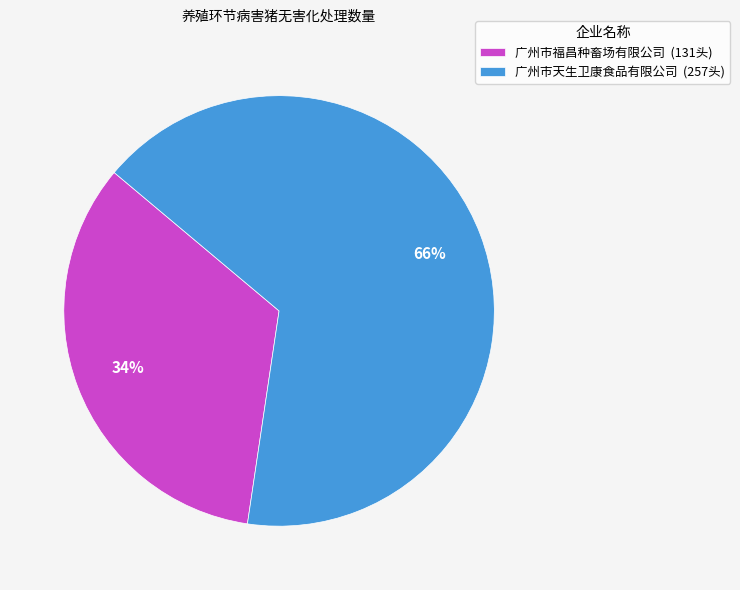

Combined, do 广州市福昌种畜场有限公司 (131头) and 广州市天生卫康食品有限公司 (257头) account for over 50%?

Yes